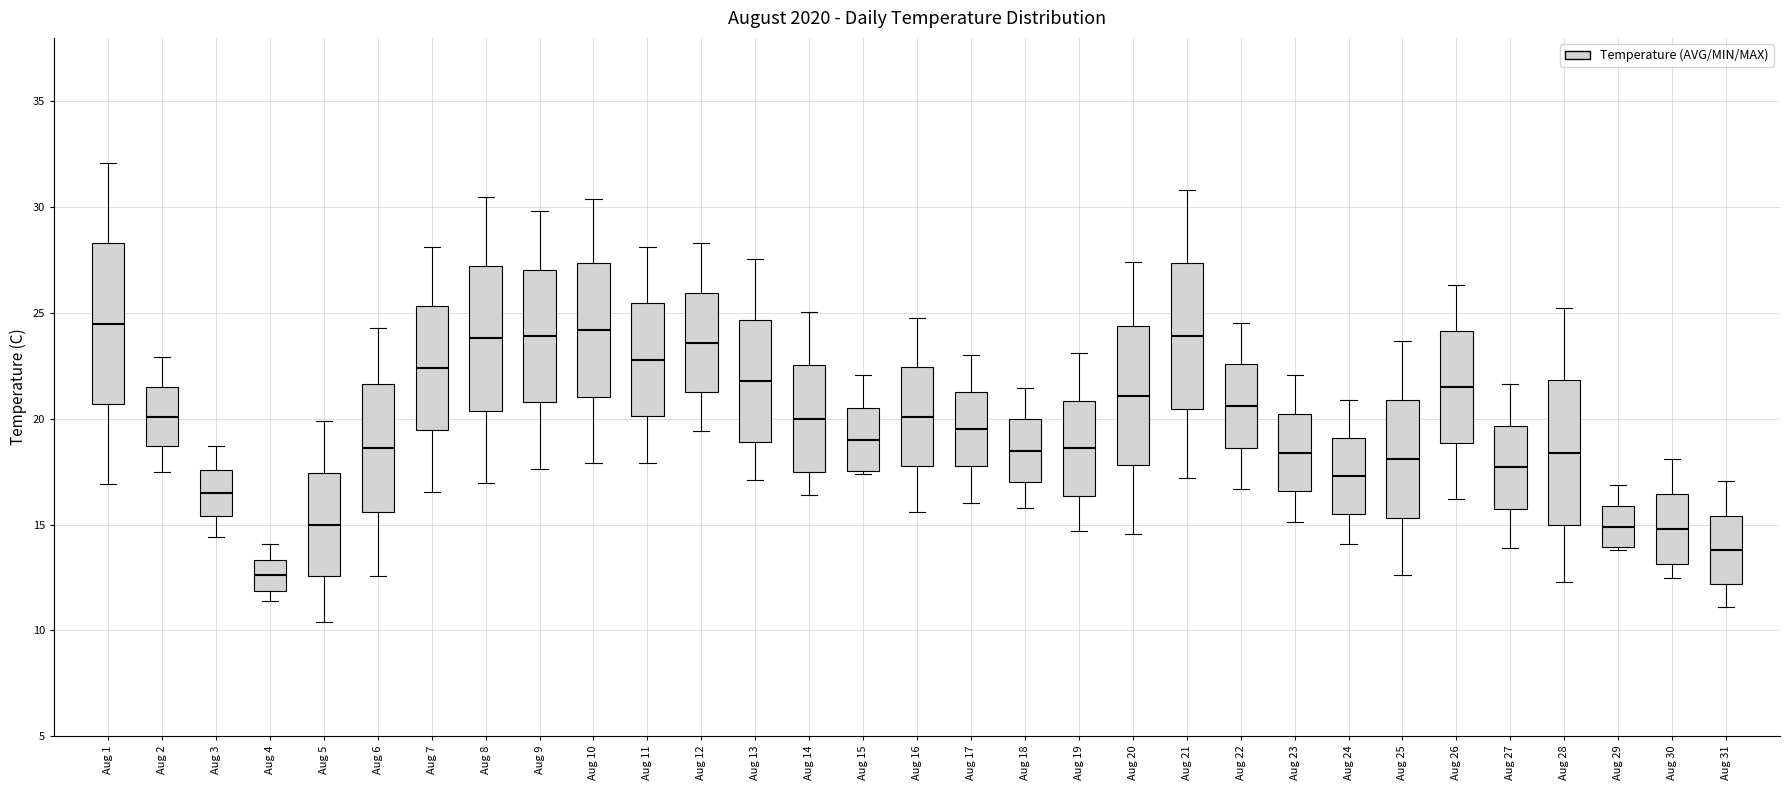

Reading left to right, read every box against the y-axis: the position of its median line, the range the box covers, and the ends of its whiskers. The values are not printed on the chart, so give them approximately, as read against the axis.

Aug 1: median 24.5, box 20.5 to 28.5, whiskers 17.0 to 32.0
Aug 2: median 20.0, box 18.5 to 21.5, whiskers 17.5 to 23.0
Aug 3: median 16.5, box 15.5 to 17.5, whiskers 14.5 to 18.5
Aug 4: median 12.5, box 12.0 to 13.5, whiskers 11.5 to 14.0
Aug 5: median 15.0, box 12.5 to 17.5, whiskers 10.5 to 20.0
Aug 6: median 18.5, box 15.5 to 21.5, whiskers 12.5 to 24.5
Aug 7: median 22.5, box 19.5 to 25.5, whiskers 16.5 to 28.0
Aug 8: median 24.0, box 20.5 to 27.0, whiskers 17.0 to 30.5
Aug 9: median 24.0, box 21.0 to 27.0, whiskers 17.5 to 30.0
Aug 10: median 24.0, box 21.0 to 27.5, whiskers 18.0 to 30.5
Aug 11: median 23.0, box 20.0 to 25.5, whiskers 18.0 to 28.0
Aug 12: median 23.5, box 21.5 to 26.0, whiskers 19.5 to 28.5
Aug 13: median 22.0, box 19.0 to 24.5, whiskers 17.0 to 27.5
Aug 14: median 20.0, box 17.5 to 22.5, whiskers 16.5 to 25.0
Aug 15: median 19.0, box 17.5 to 20.5, whiskers 17.5 to 22.0
Aug 16: median 20.0, box 18.0 to 22.5, whiskers 15.5 to 25.0
Aug 17: median 19.5, box 18.0 to 21.5, whiskers 16.0 to 23.0
Aug 18: median 18.5, box 17.0 to 20.0, whiskers 16.0 to 21.5
Aug 19: median 18.5, box 16.5 to 21.0, whiskers 14.5 to 23.0
Aug 20: median 21.0, box 18.0 to 24.5, whiskers 14.5 to 27.5
Aug 21: median 24.0, box 20.5 to 27.5, whiskers 17.0 to 31.0
Aug 22: median 20.5, box 18.5 to 22.5, whiskers 16.5 to 24.5
Aug 23: median 18.5, box 16.5 to 20.0, whiskers 15.0 to 22.0
Aug 24: median 17.5, box 15.5 to 19.0, whiskers 14.0 to 21.0
Aug 25: median 18.0, box 15.5 to 21.0, whiskers 12.5 to 23.5
Aug 26: median 21.5, box 19.0 to 24.0, whiskers 16.0 to 26.5
Aug 27: median 17.5, box 15.5 to 19.5, whiskers 14.0 to 21.5
Aug 28: median 18.5, box 15.0 to 22.0, whiskers 12.5 to 25.5
Aug 29: median 15.0, box 14.0 to 16.0, whiskers 14.0 to 17.0
Aug 30: median 15.0, box 13.0 to 16.5, whiskers 12.5 to 18.0
Aug 31: median 14.0, box 12.0 to 15.5, whiskers 11.0 to 17.0